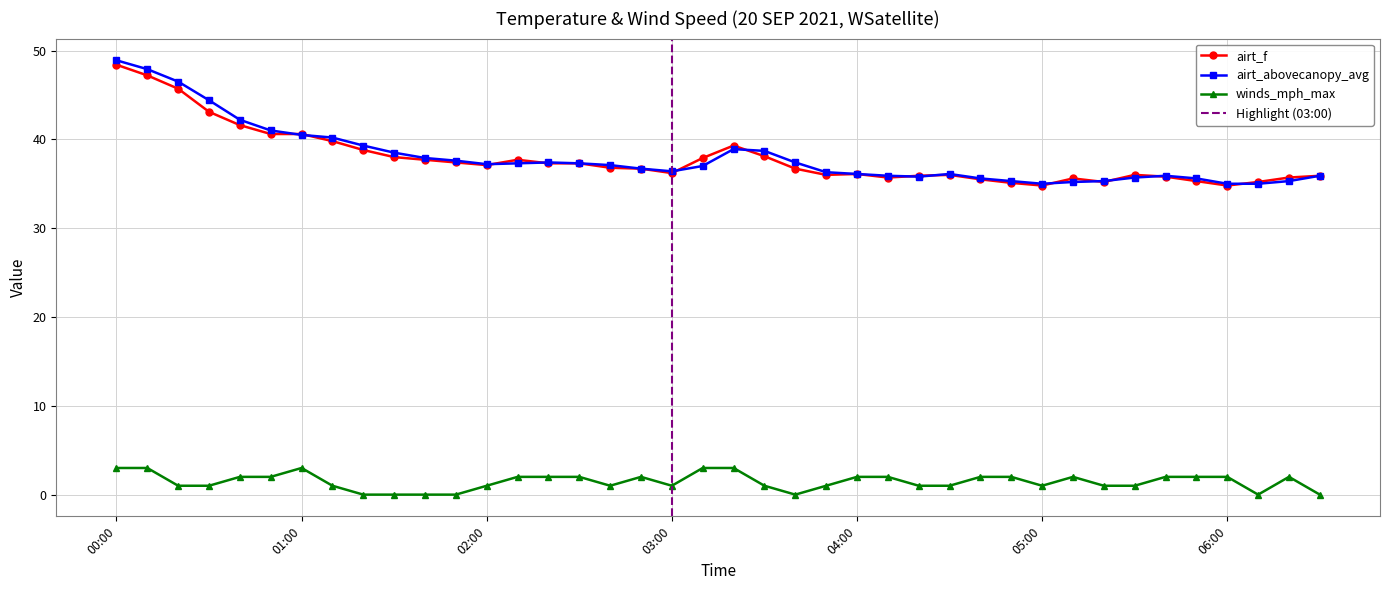

How many data points in airt_f are less than 36?

13